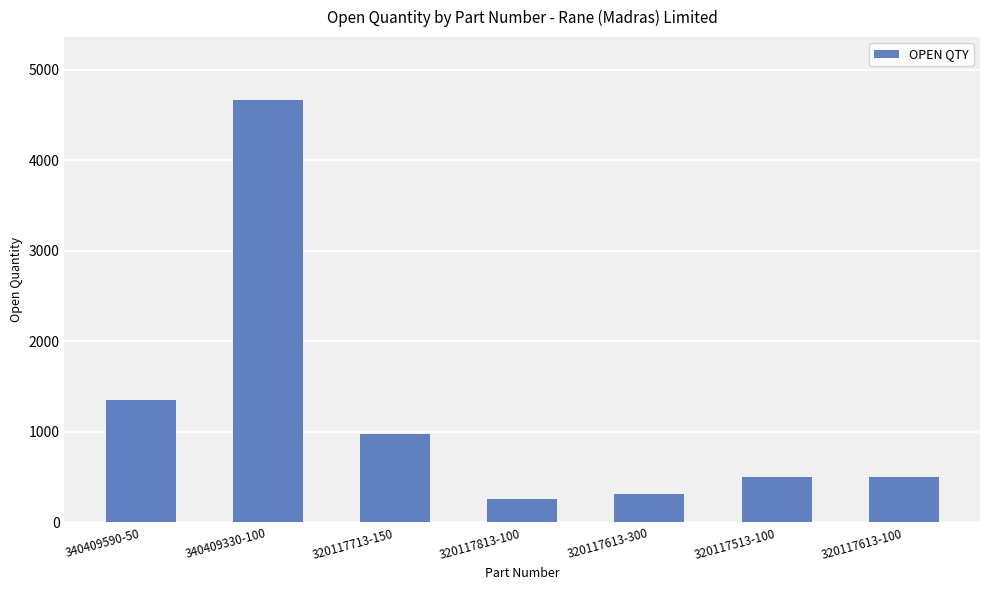

How many series are shown in this chart?

1